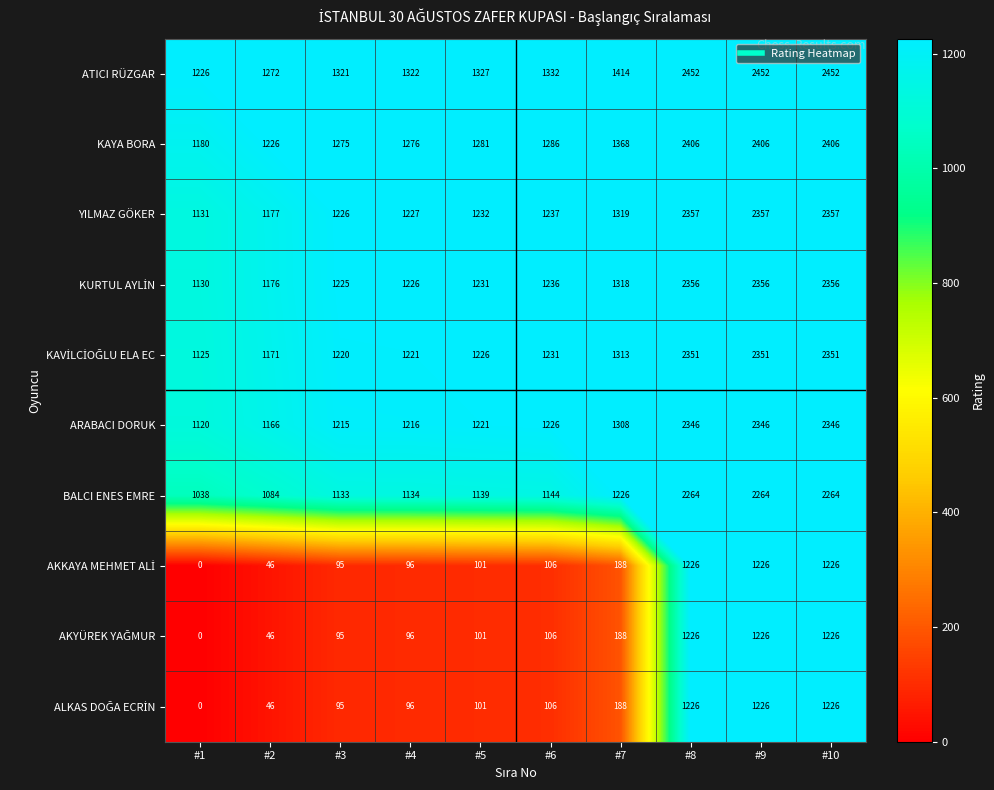

What is the minimum value for KAYA BORA?

1180